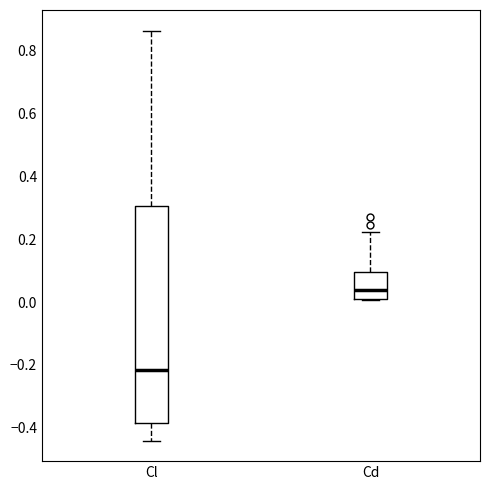

Where is the lower edge of the box for Cd on the y-axis? The values are not printed on the chart, so give them approximately, as read against the axis.

0.00